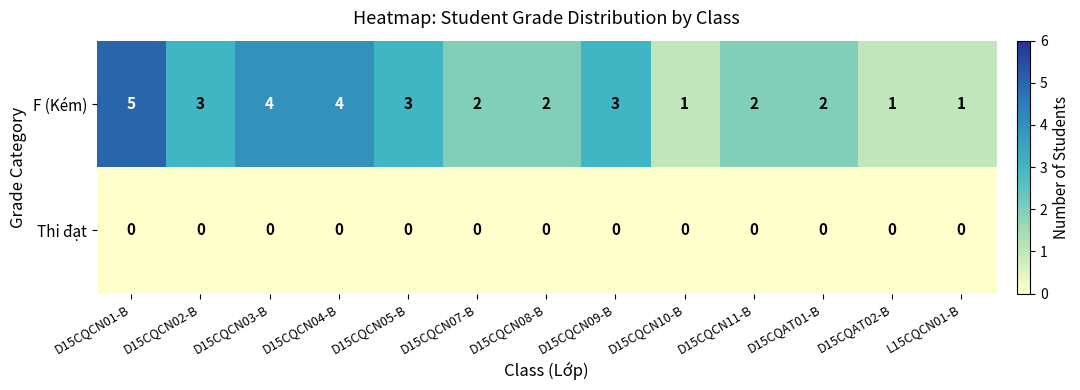

Which series has the largest total across all categories?

F (Kém)